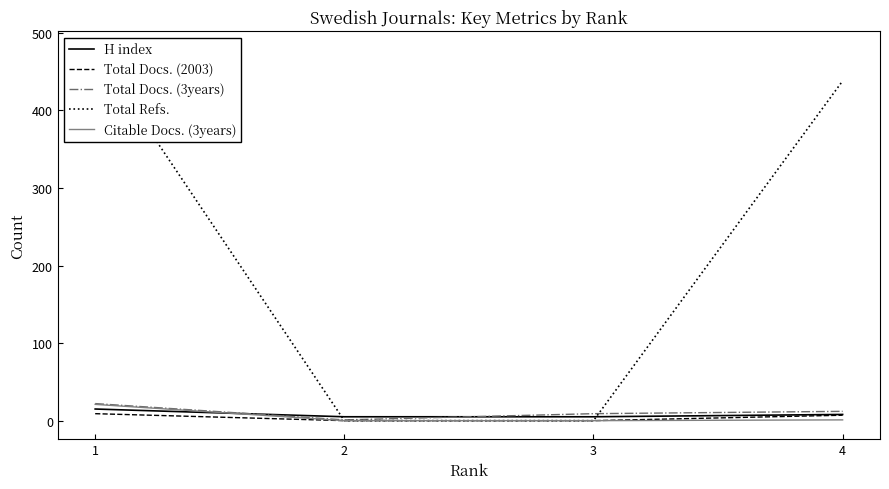

At which label is Citable Docs. (3years) closest to 10?

4